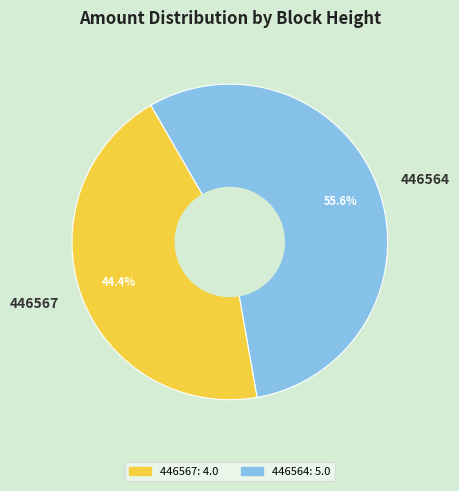

What percentage is the 446567 slice, to the nearest percent?

44%